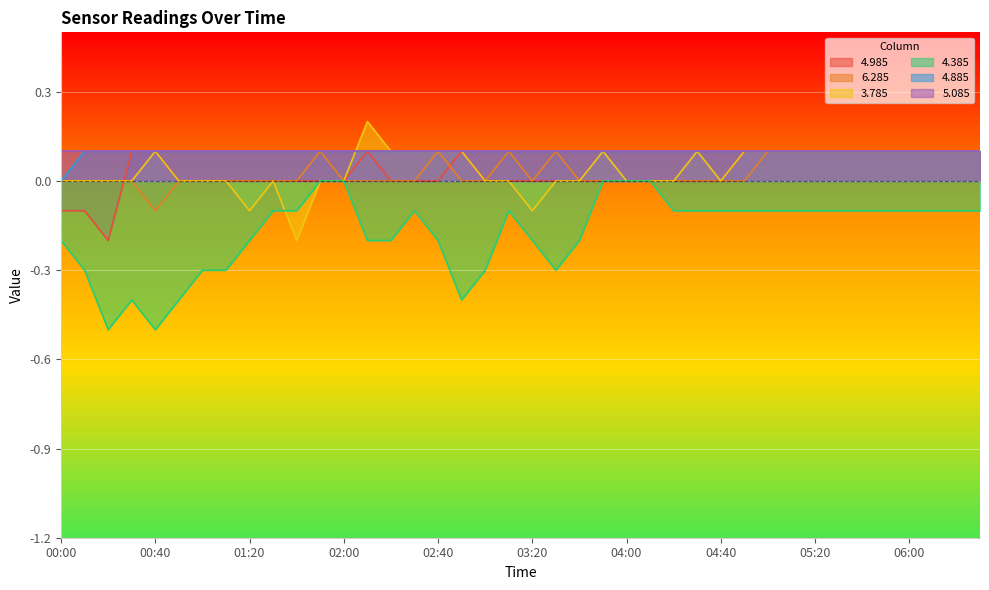

What is the maximum value shown in the chart?

0.2